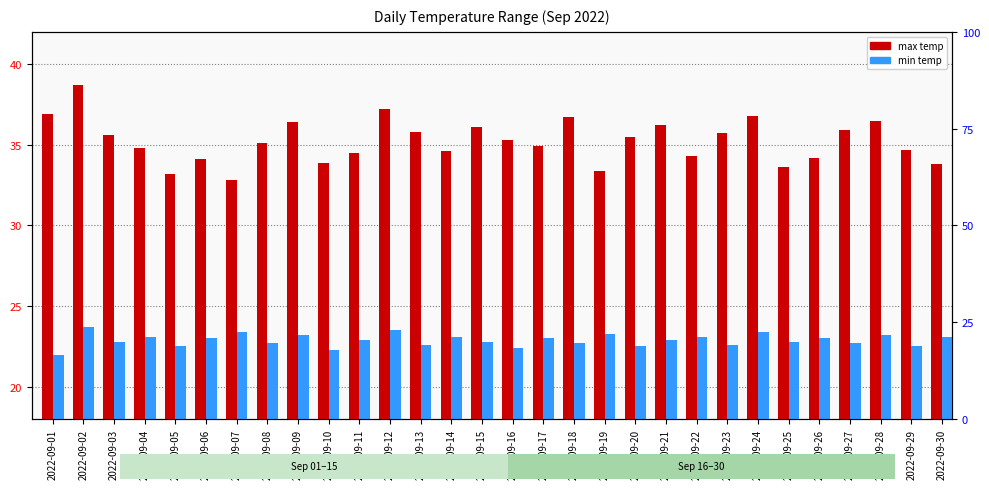

At 2022-09-09, list the series in order from largest to smallest.

max temp, min temp